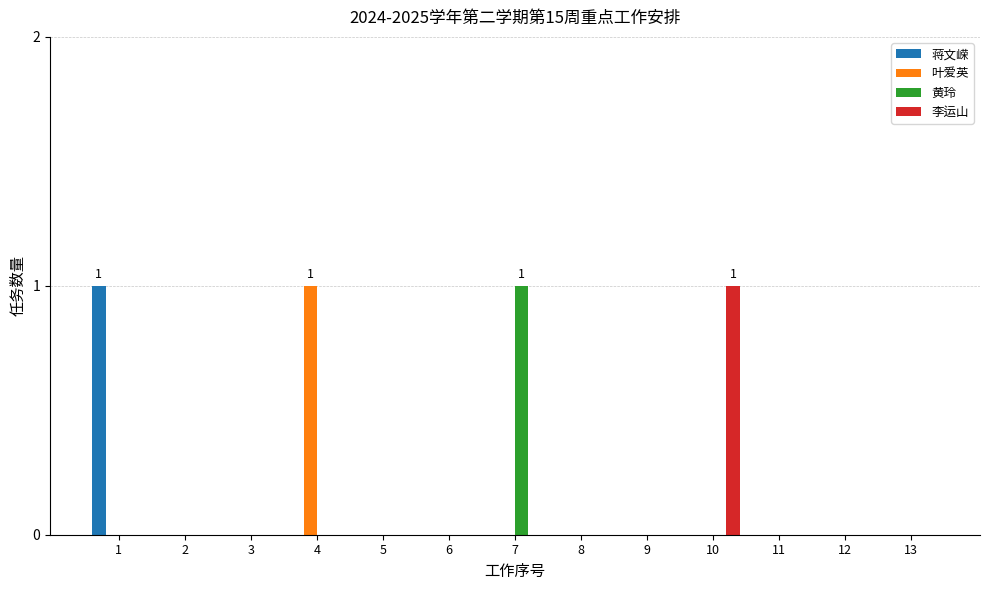

Reading left to right, transcribe all the data shown in this chart.

蒋文嵘: 1	0	0	0	0	0	0	0	0	0	0	0	0
叶爱英: 0	0	0	1	0	0	0	0	0	0	0	0	0
黄玲: 0	0	0	0	0	0	1	0	0	0	0	0	0
李运山: 0	0	0	0	0	0	0	0	0	1	0	0	0